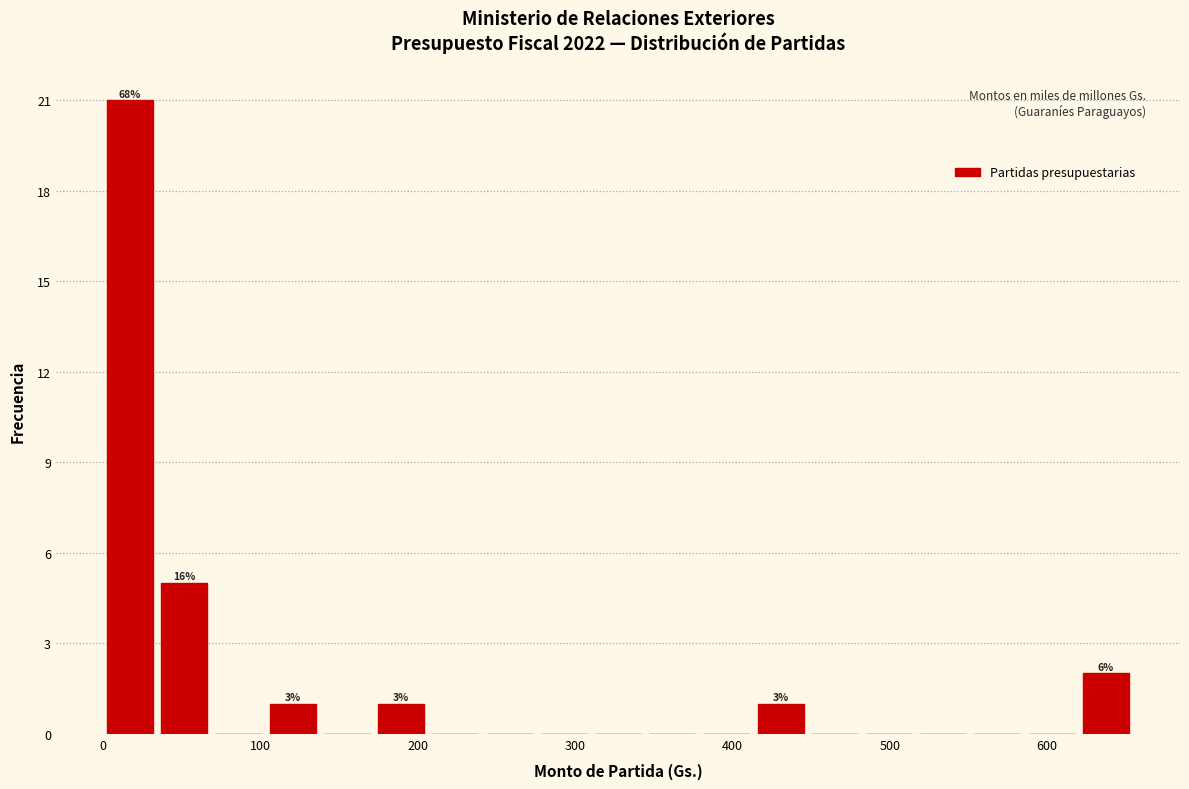

Read against the x-axis, roughly where is the centre of the tallest bar?

20